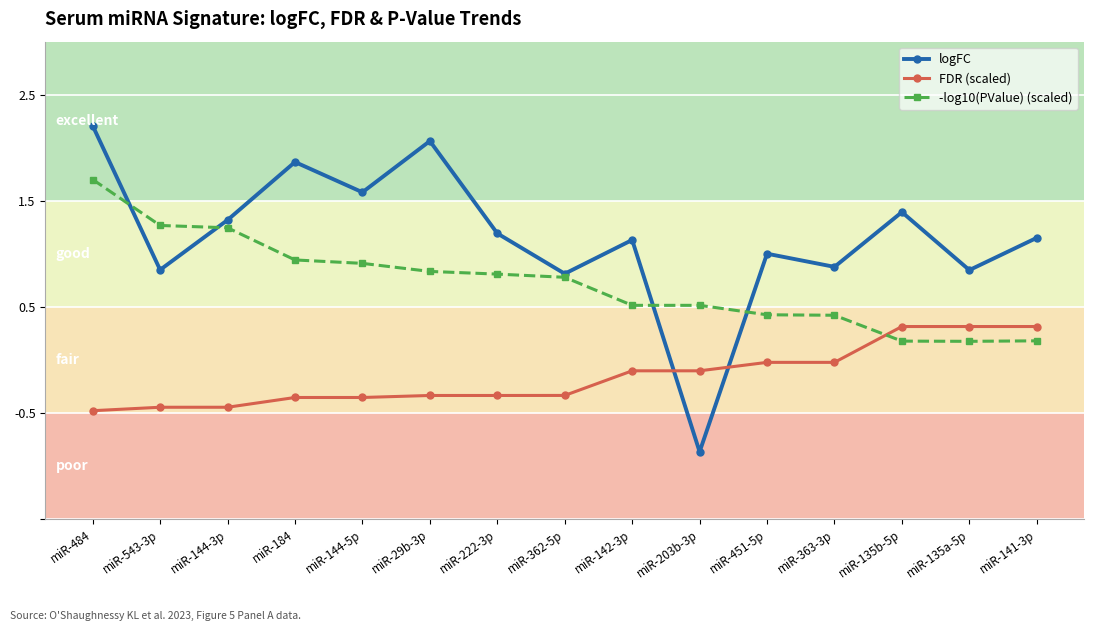

What is the difference between the highest and lowest values at miR-141-3p?

1.0